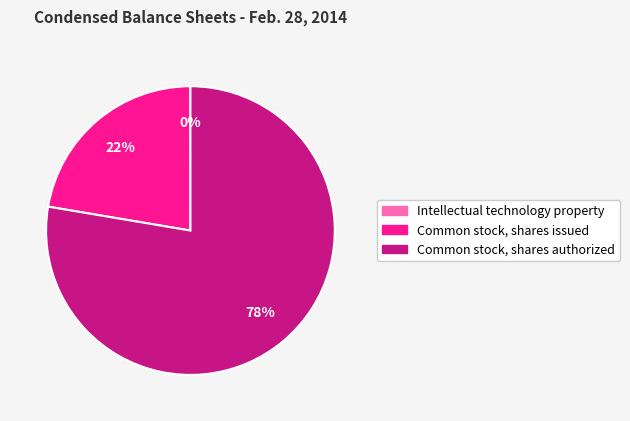

Which category has the biggest portion of the pie?

Common stock, shares authorized